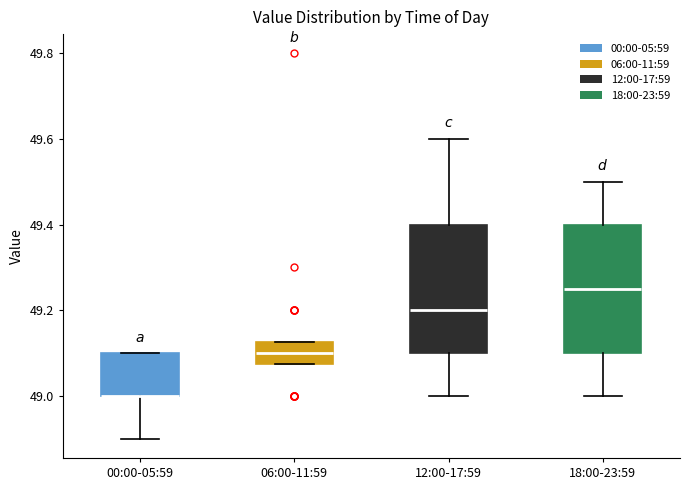

Reading left to right, read every box against the y-axis: the position of its median line, the range the box covers, and the ends of its whiskers. The values are not printed on the chart, so give them approximately, as read against the axis.

00:00-05:59: median 49.00 (drawn on the box's lower edge), box 49.00 to 49.10, whiskers 48.90 to 49.10
06:00-11:59: median 49.10, box 49.08 to 49.12, whiskers 49.08 to 49.12
12:00-17:59: median 49.20, box 49.10 to 49.40, whiskers 49.00 to 49.60
18:00-23:59: median 49.26, box 49.10 to 49.40, whiskers 49.00 to 49.50